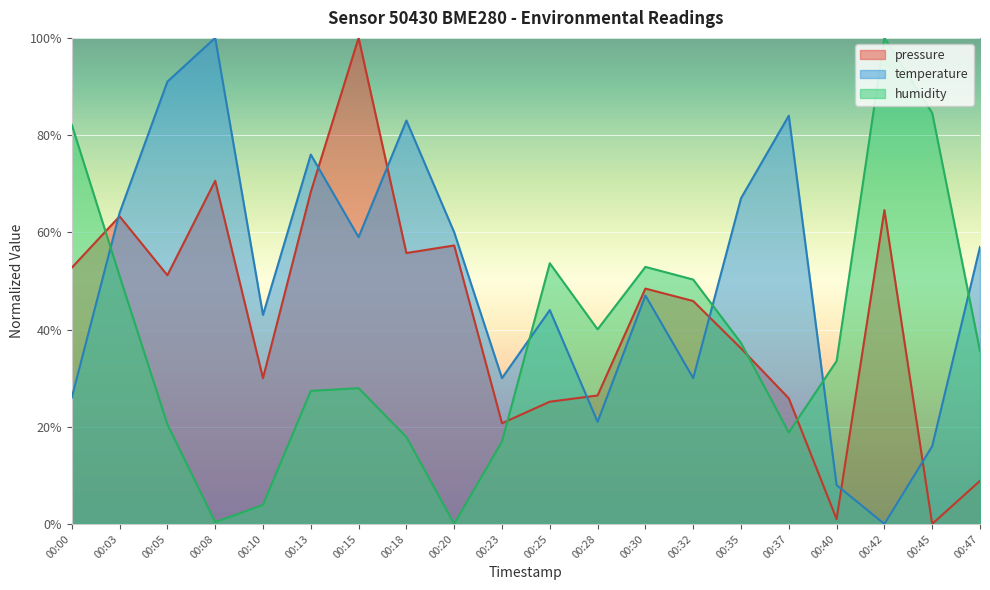

What is the sum of all pressure values?

8.5